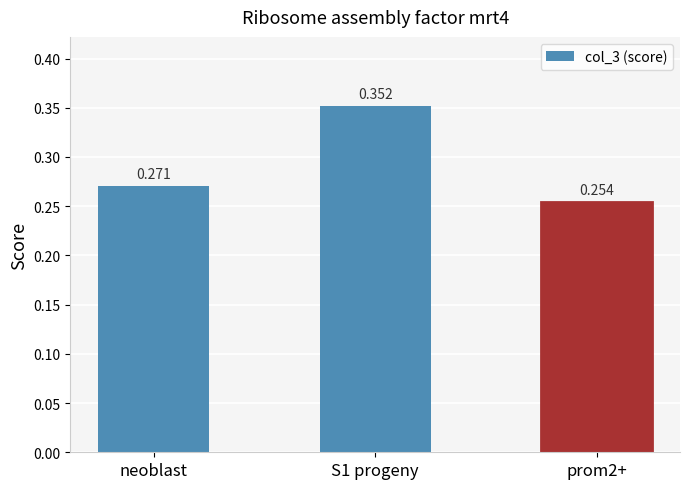

What is the label of the 3rd bar from the right?

neoblast